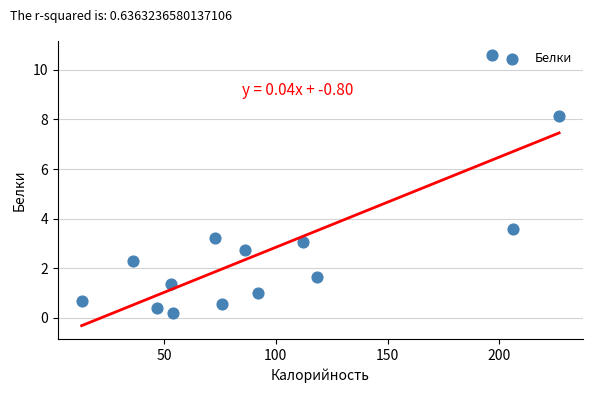

What is the range of X values (max minus min)?

213.5